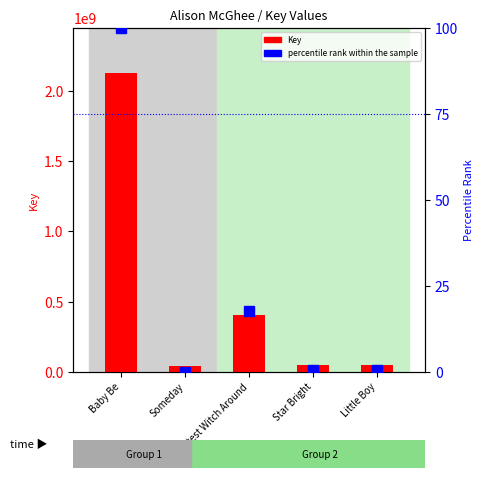

Count the number of data series in this chart.

2